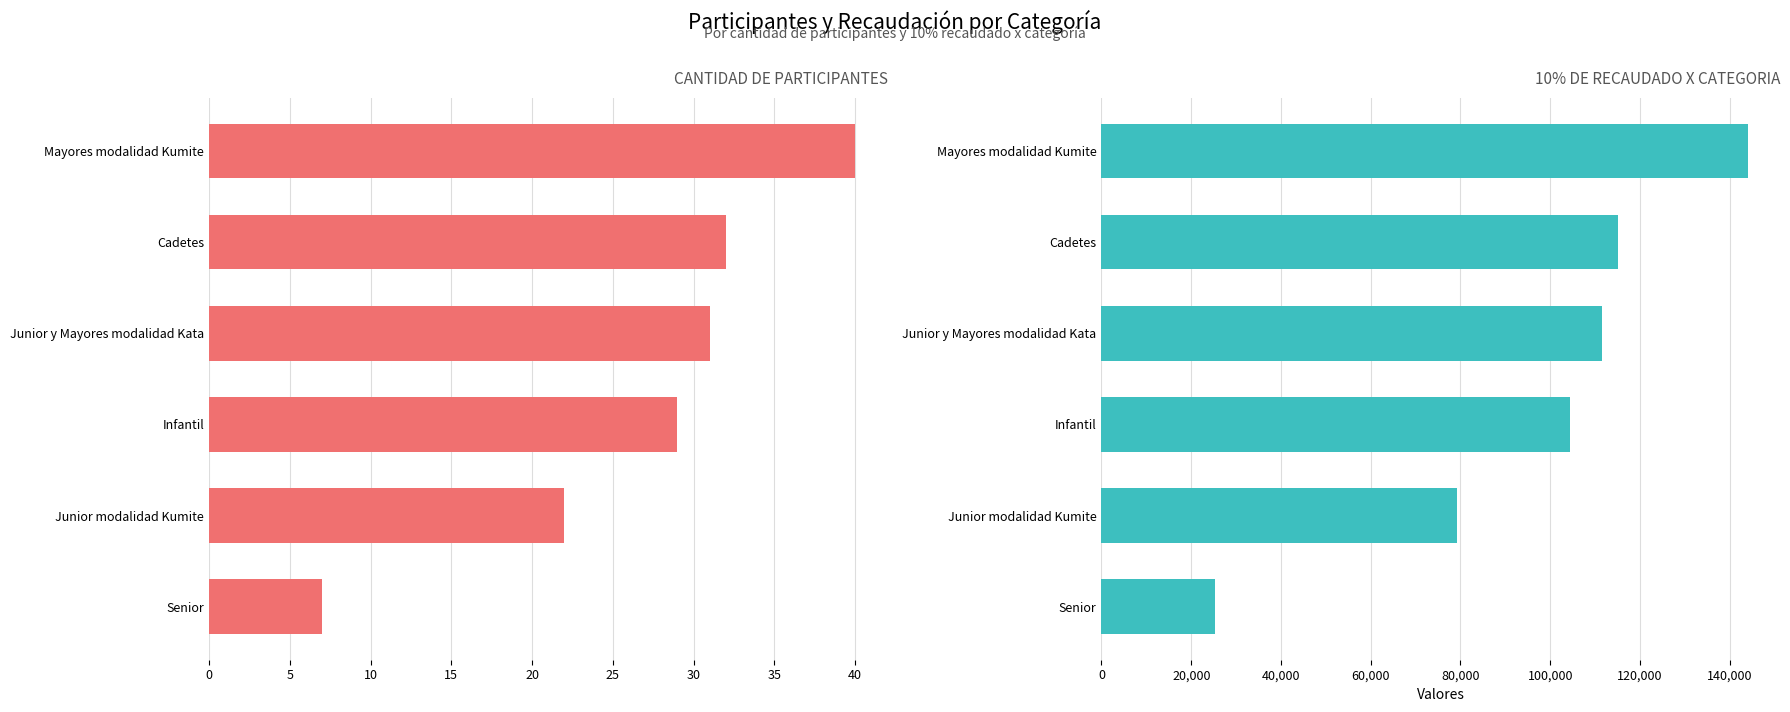

Rank the series by their maximum value, from highest to lowest.

10% DE RECAUDADO X CATEGORIA, CANTIDAD DE PARTICIPANTES